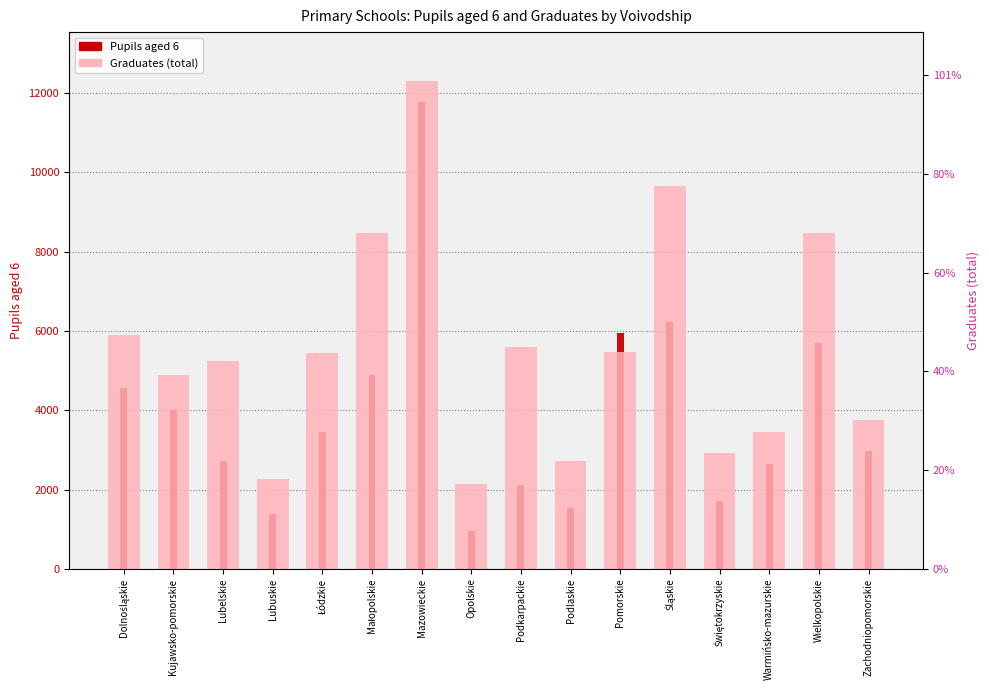

At Zachodniopomorskie, list the series in order from largest to smallest.

Graduates (total), Pupils aged 6